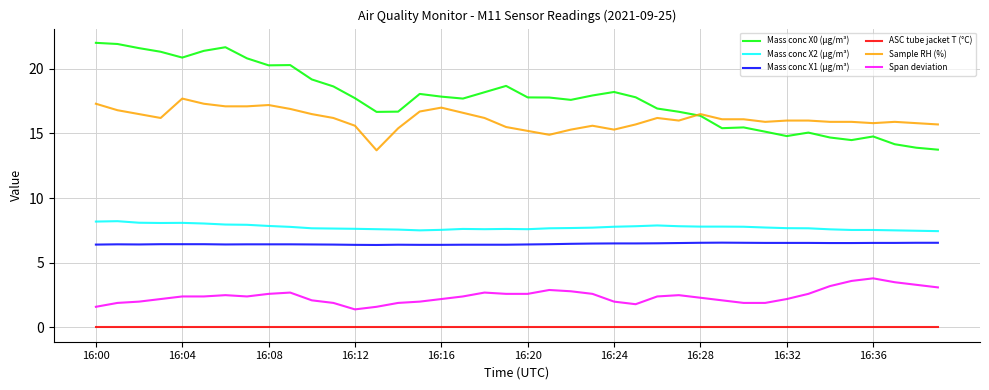

True or false: Sample RH (%) and ASC tube jacket T (°C) cross at least once.

False